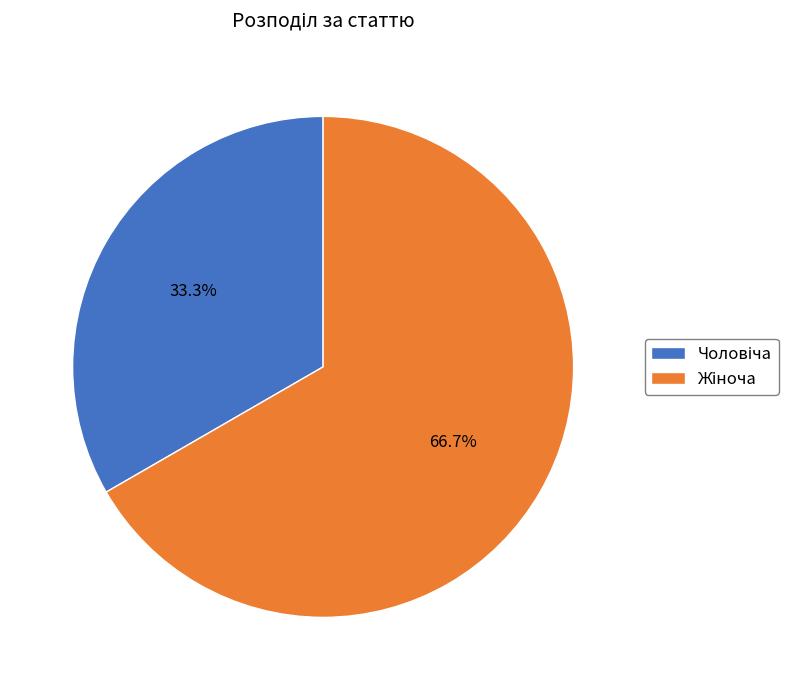

Is there a majority slice in this chart?

Yes